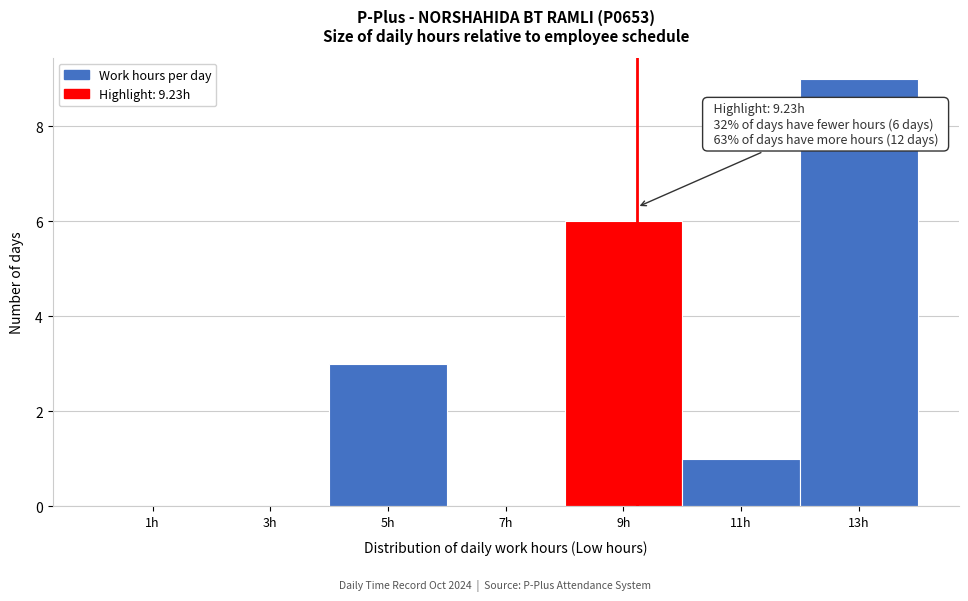

Which range on the x-axis has the tallest bar?

12 to 14